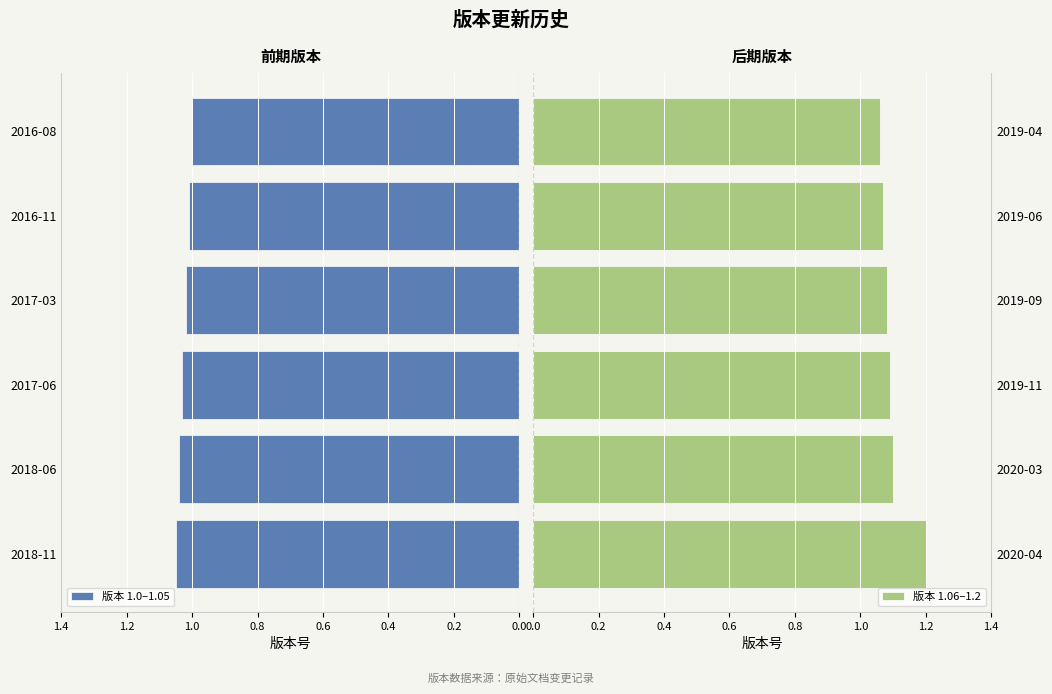

The 版本 1.0–1.05 series shows 1.5 at 2016-11. True or false?

False